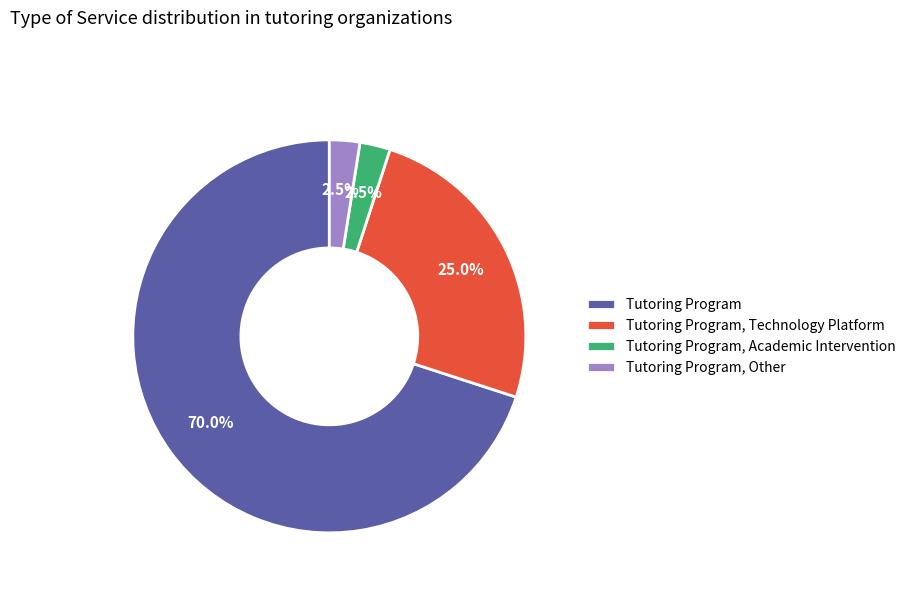

Combined, do Tutoring Program, Technology Platform and Tutoring Program, Academic Intervention account for over 50%?

No